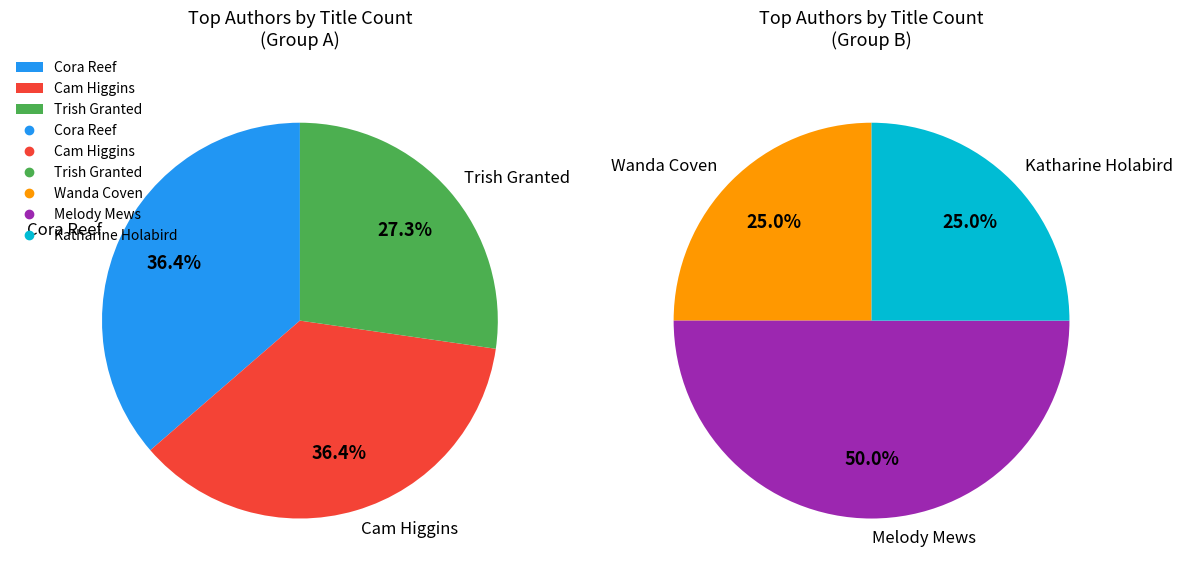

Which has a higher value, Melody Mews or Wanda Coven?

Melody Mews